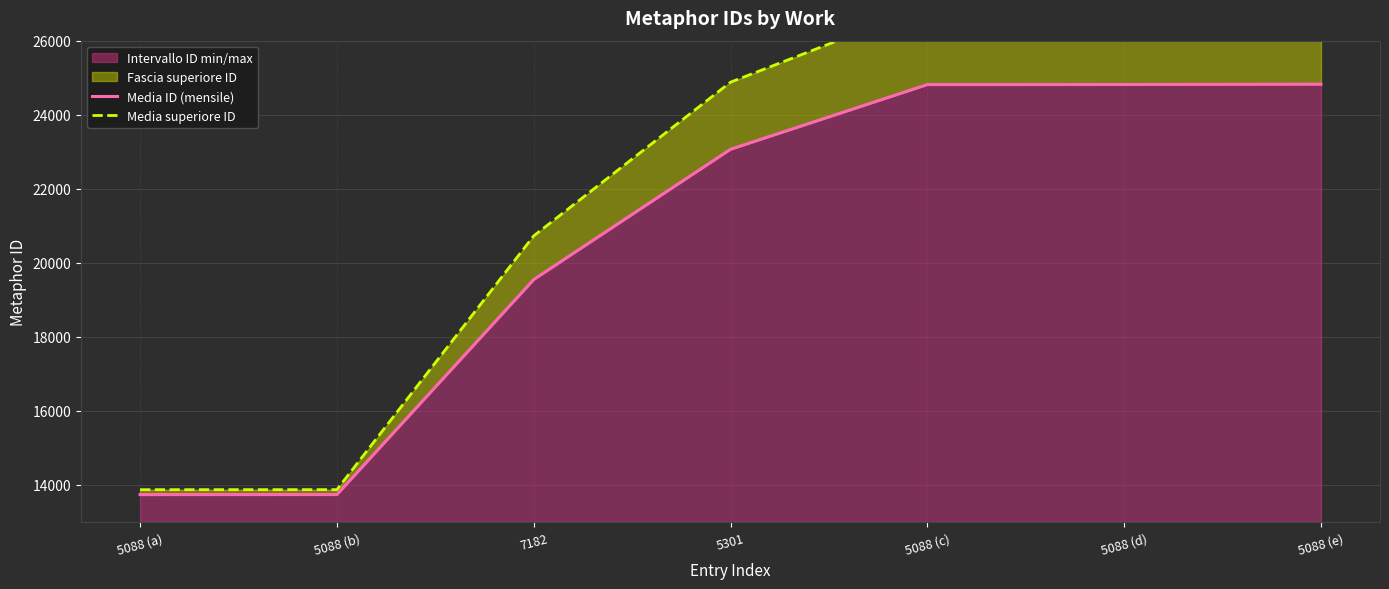

Is it true that Intervallo ID min/max equals 18771 at 5088 (a)?

False